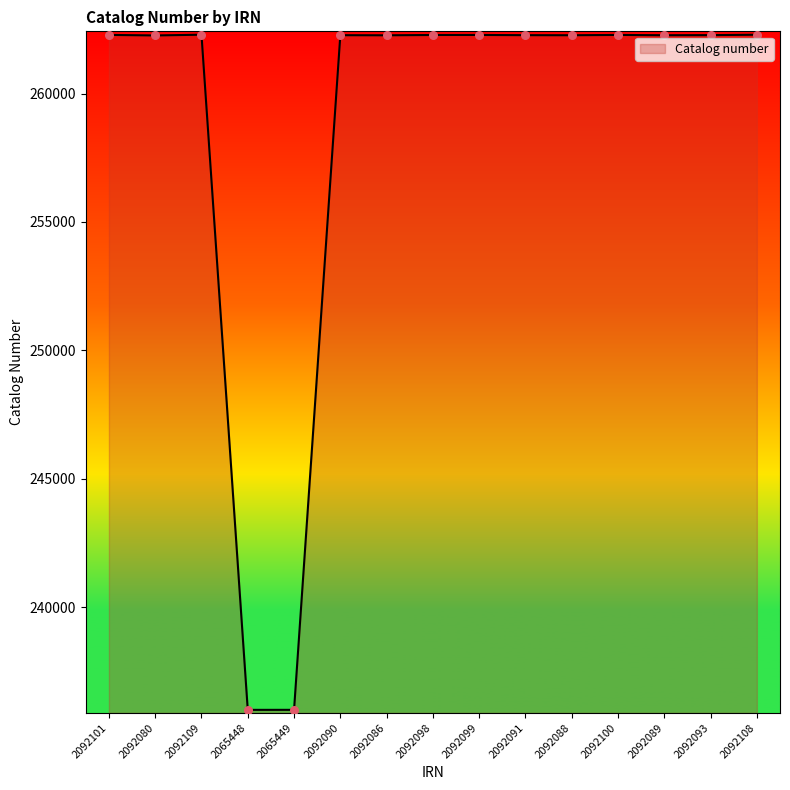

What is the change in value from 2092091 to 2092108?

+17